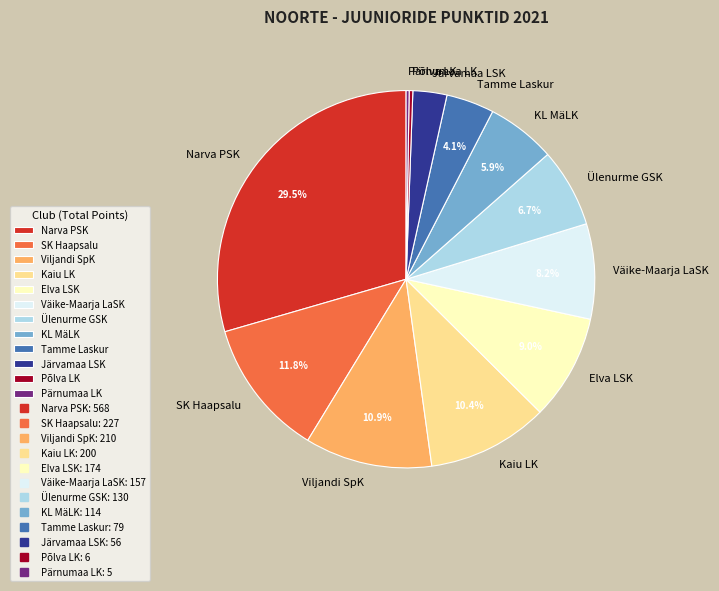

How much of the chart is everything except Narva PSK?

70.5%